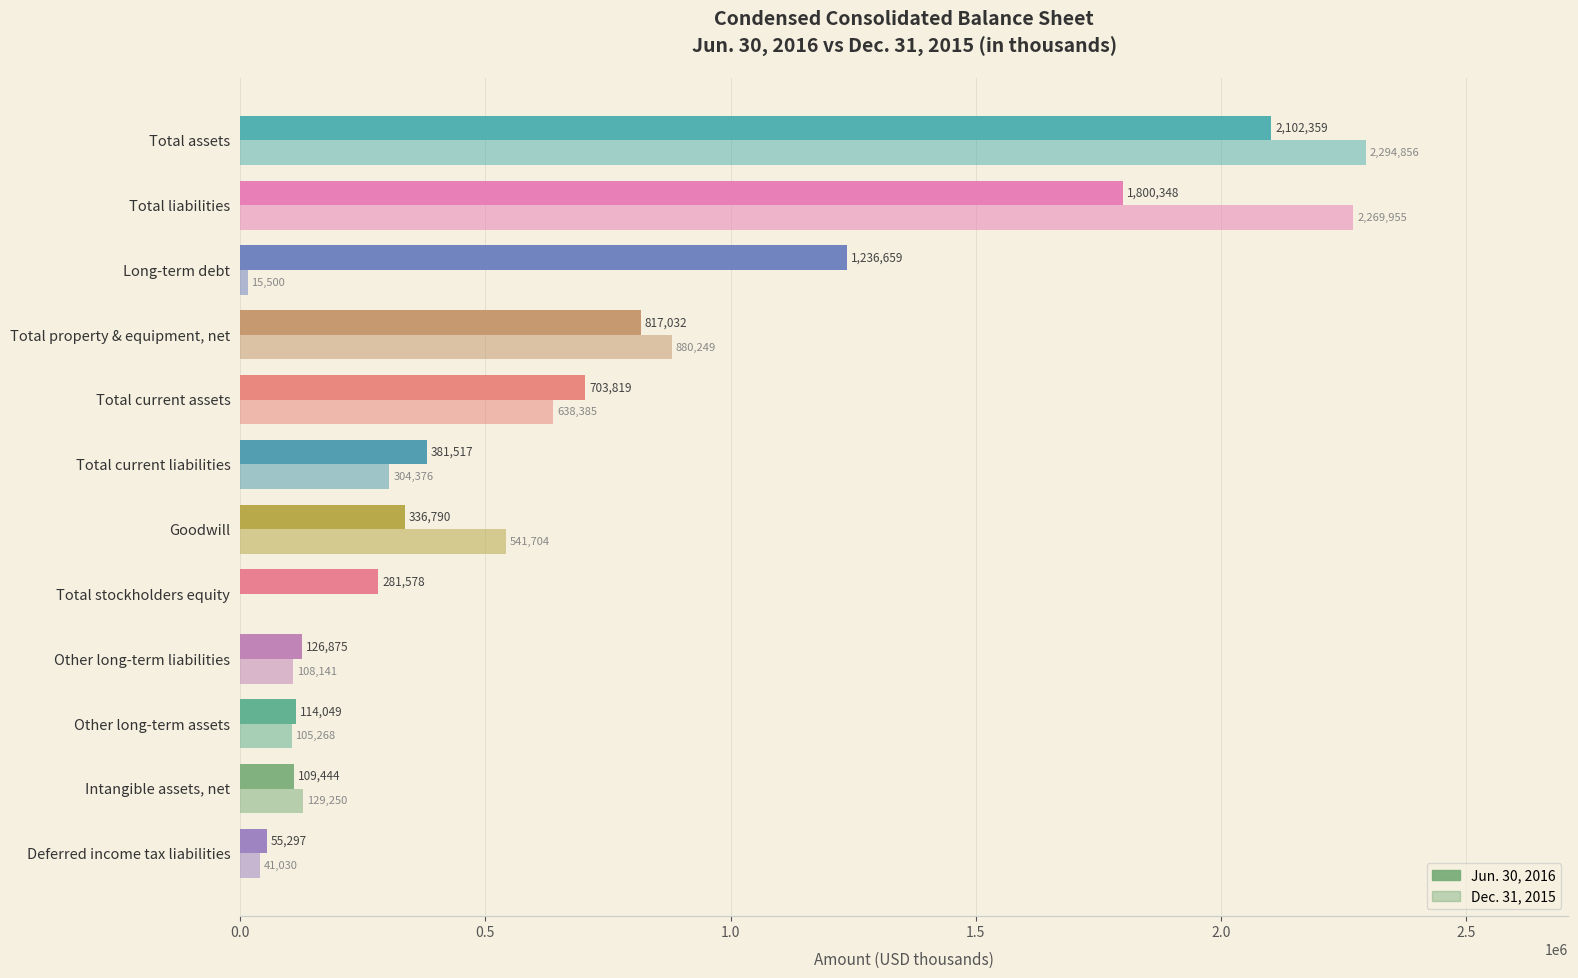

How many series are shown in this chart?

2